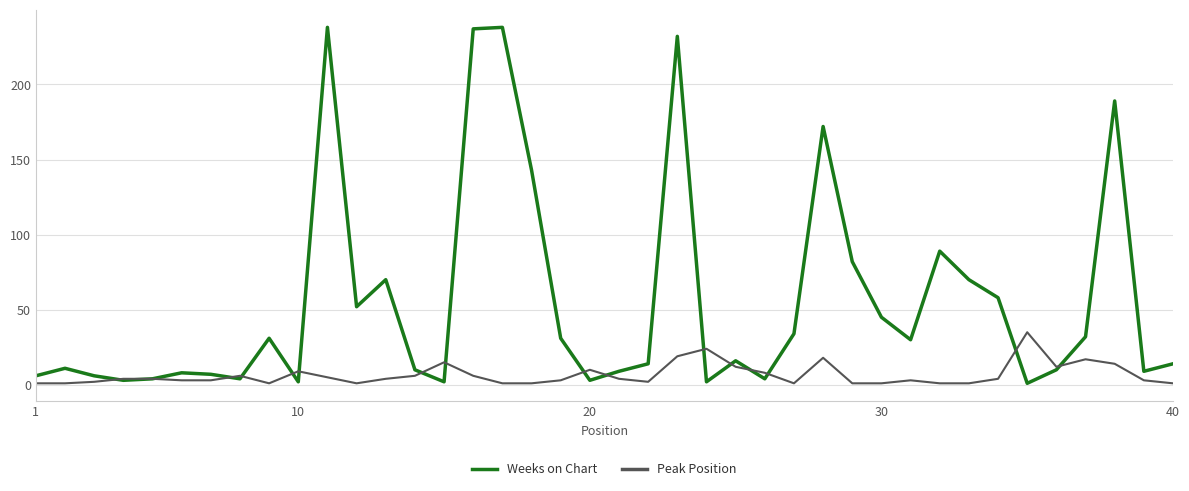

What is the lowest value of the Peak Position series?

1